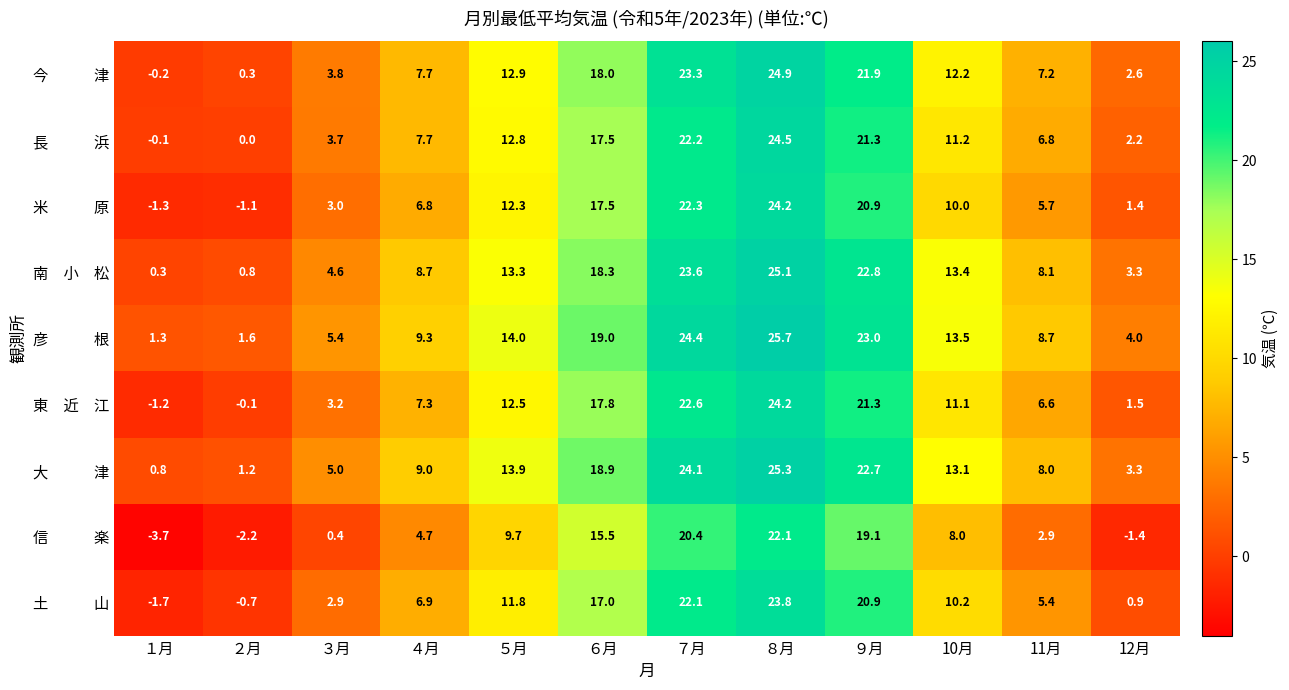

How many categories are shown in the chart?

12